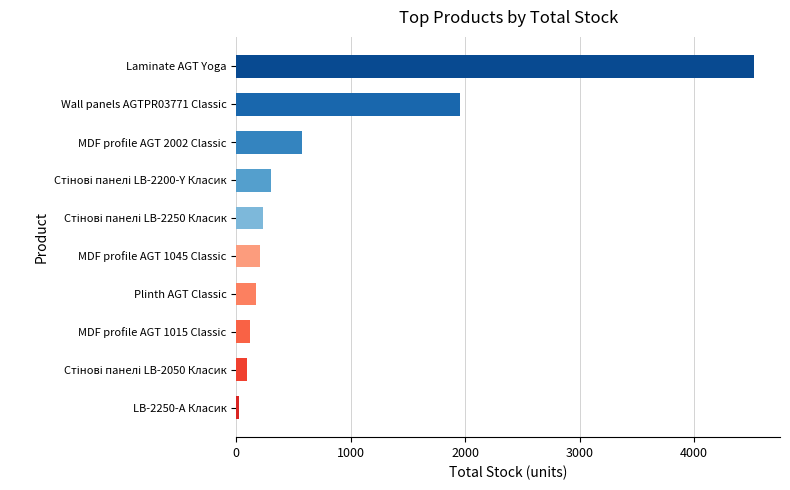

True or false: the data shows 1216 at Laminate AGT Yoga.

False